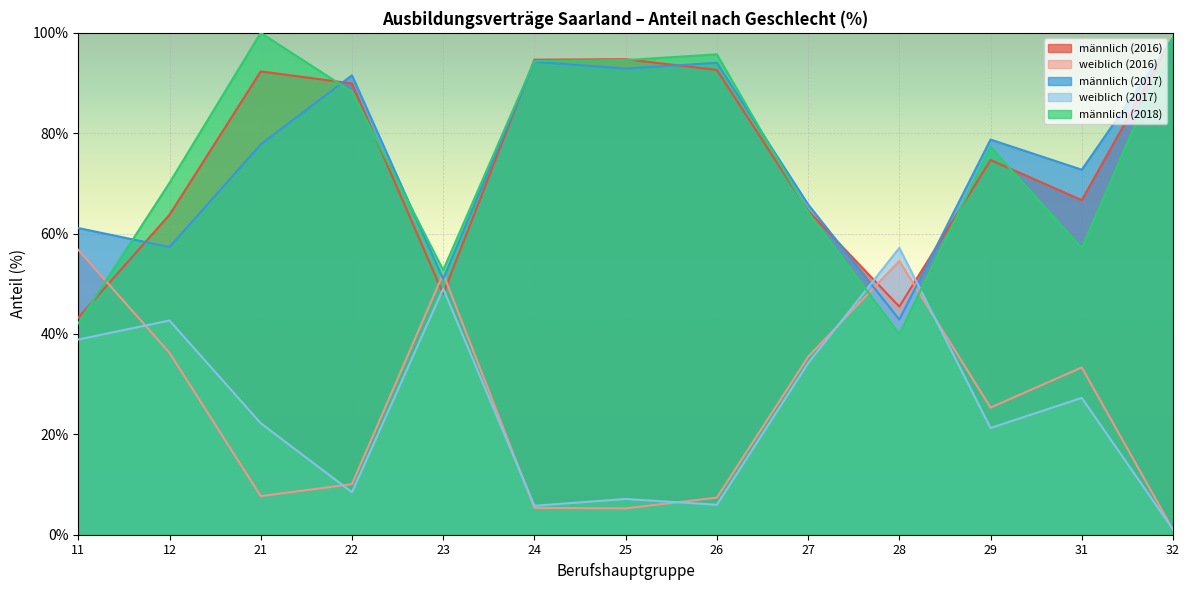

Which category has the lowest value across all series?

32